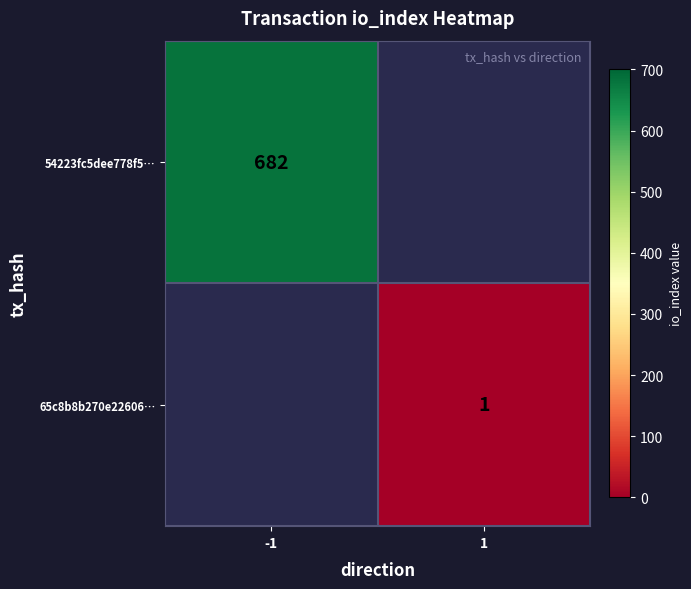

The value of 54223fc5dee778f5… at -1 is 419. True or false?

False